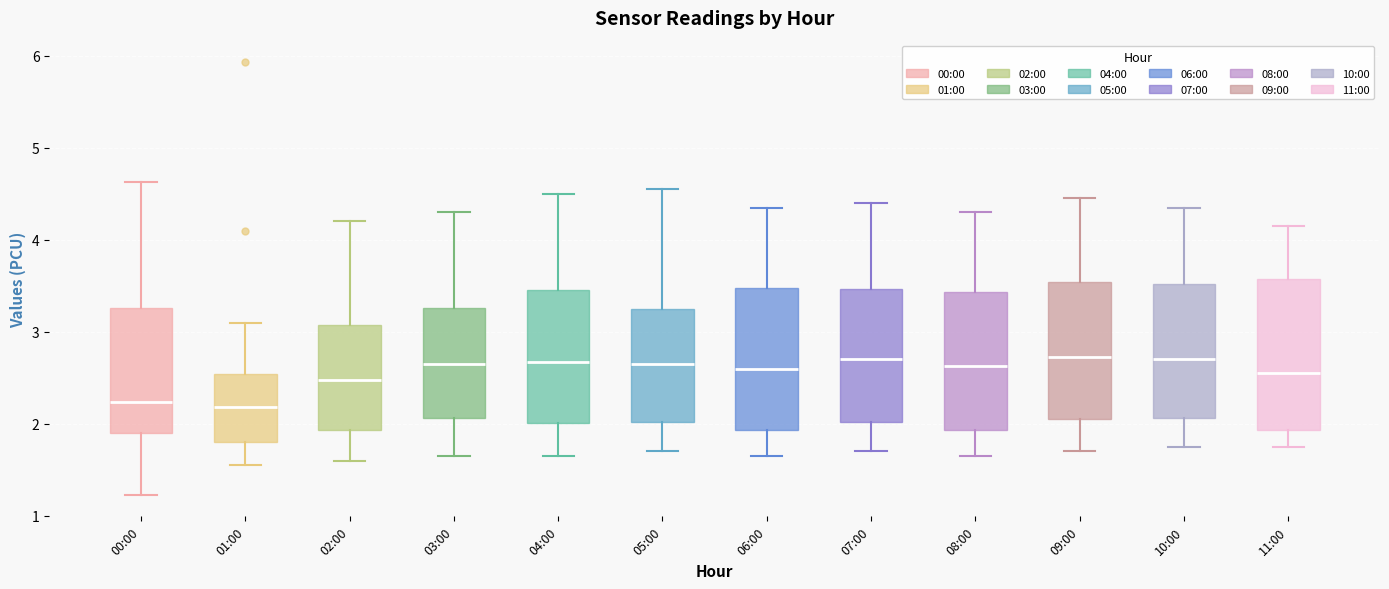

Where does the lower whisker of the box for 09:00 end on the y-axis? The values are not printed on the chart, so give them approximately, as read against the axis.

1.7